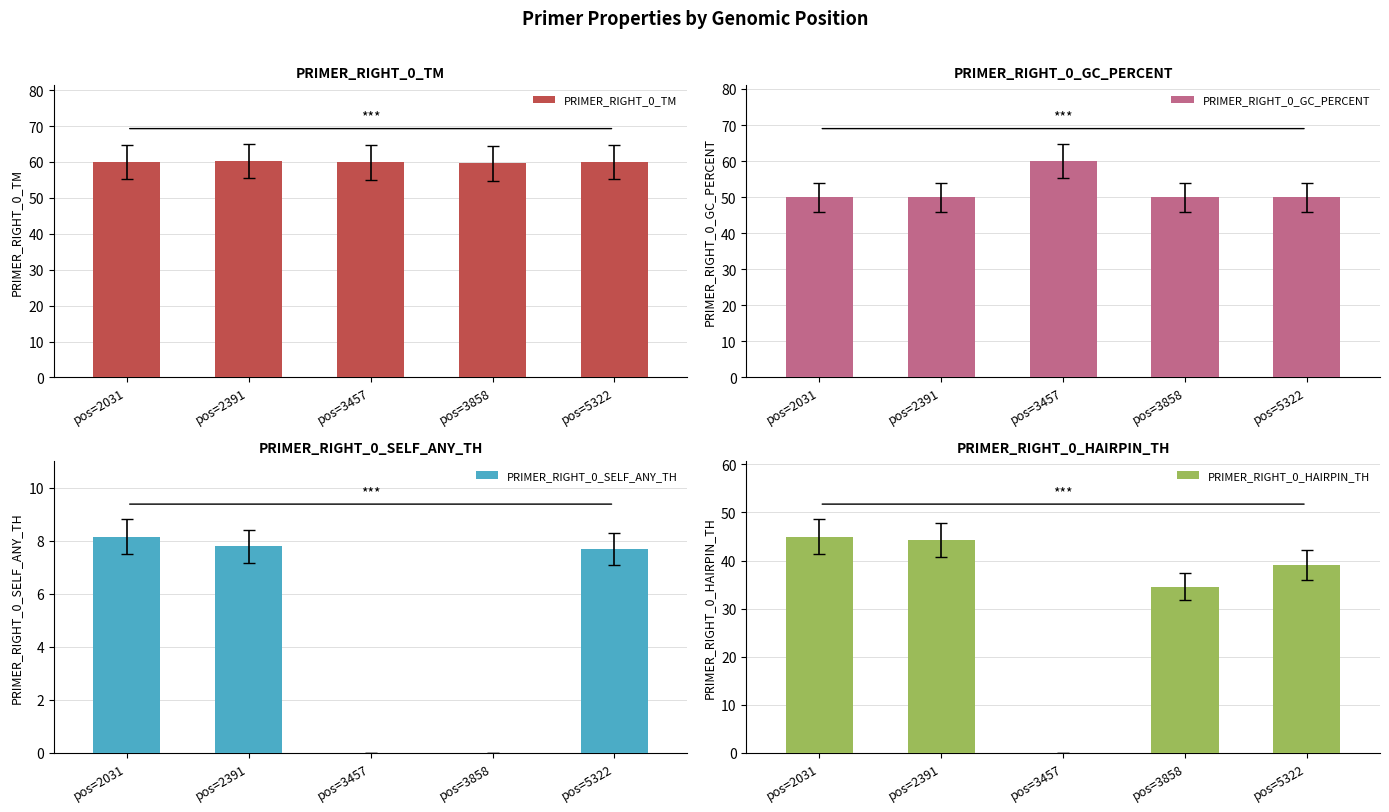

Reading left to right, transcribe all the data shown in this chart.

PRIMER_RIGHT_0_TM: pos=2031=60.0	pos=2391=60.2	pos=3457=59.9	pos=3858=59.6	pos=5322=60.0
PRIMER_RIGHT_0_GC_PERCENT: pos=2031=50.0	pos=2391=50.0	pos=3457=60.0	pos=3858=50.0	pos=5322=50.0
PRIMER_RIGHT_0_SELF_ANY_TH: pos=2031=8.2	pos=2391=7.8	pos=3457=0.0	pos=3858=0.0	pos=5322=7.7
PRIMER_RIGHT_0_HAIRPIN_TH: pos=2031=45.0	pos=2391=44.4	pos=3457=0.0	pos=3858=34.6	pos=5322=39.1